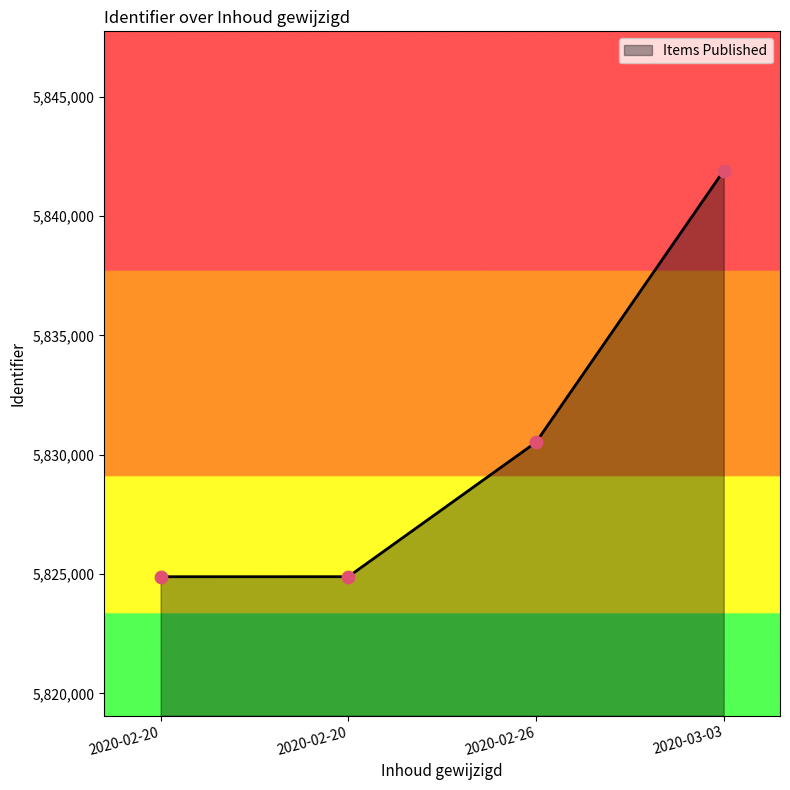

Is this an area chart (filled region under the line)?

Yes